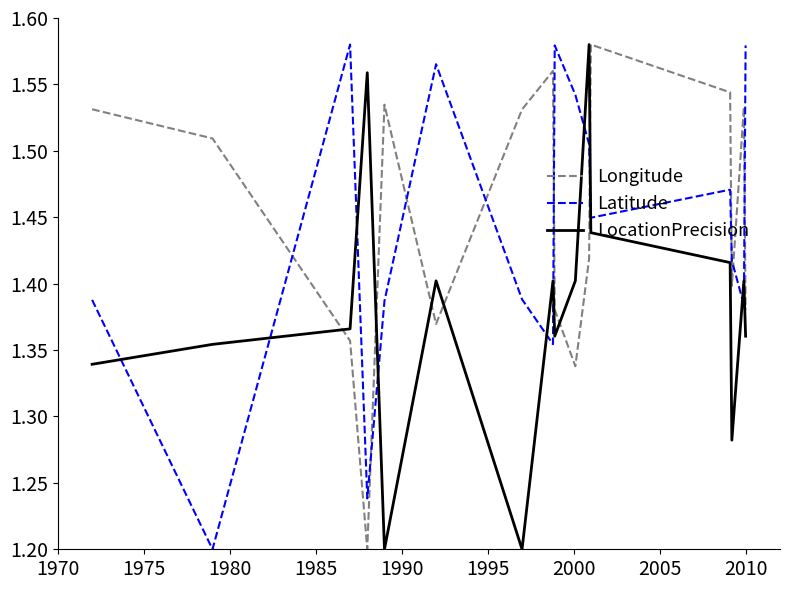

What is the difference between the maximum and minimum values in the Longitude series?

0.4